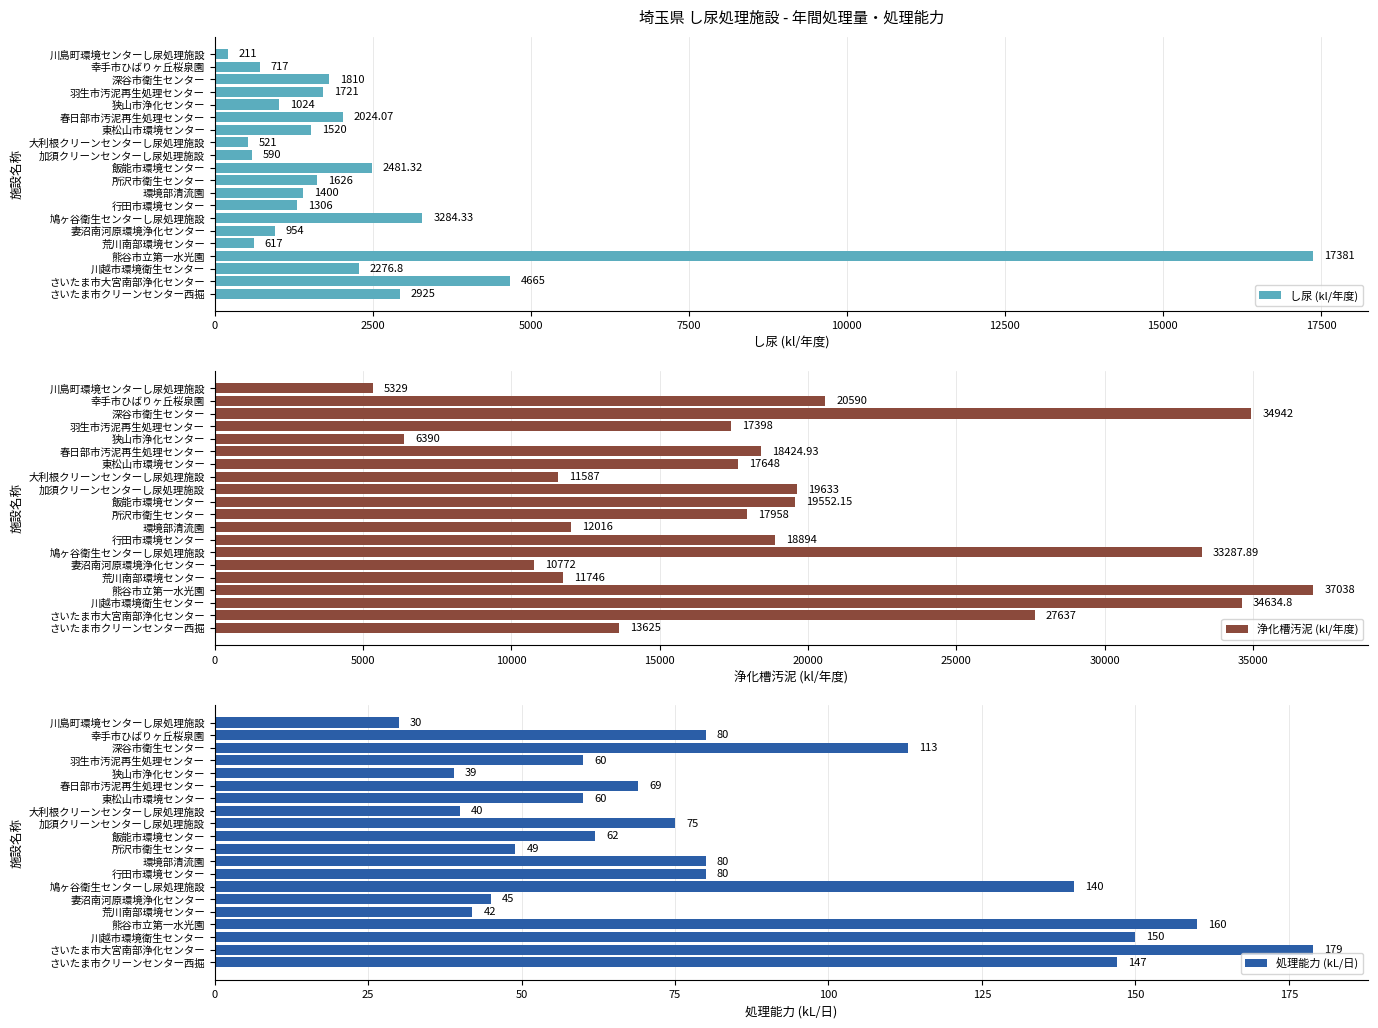

Are the bars horizontal?

Yes